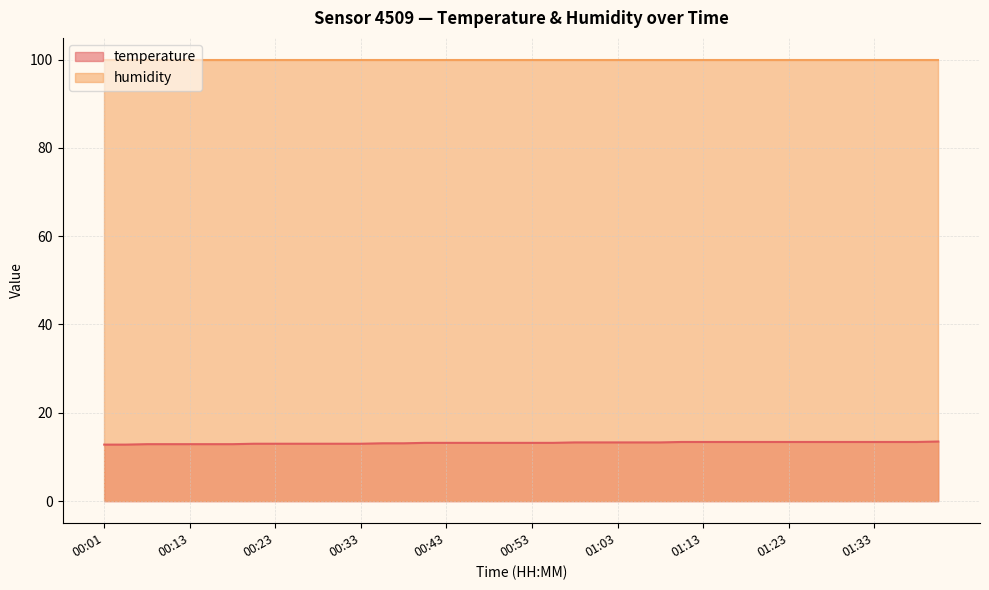

What is the approximate value at 01:21?

13.4